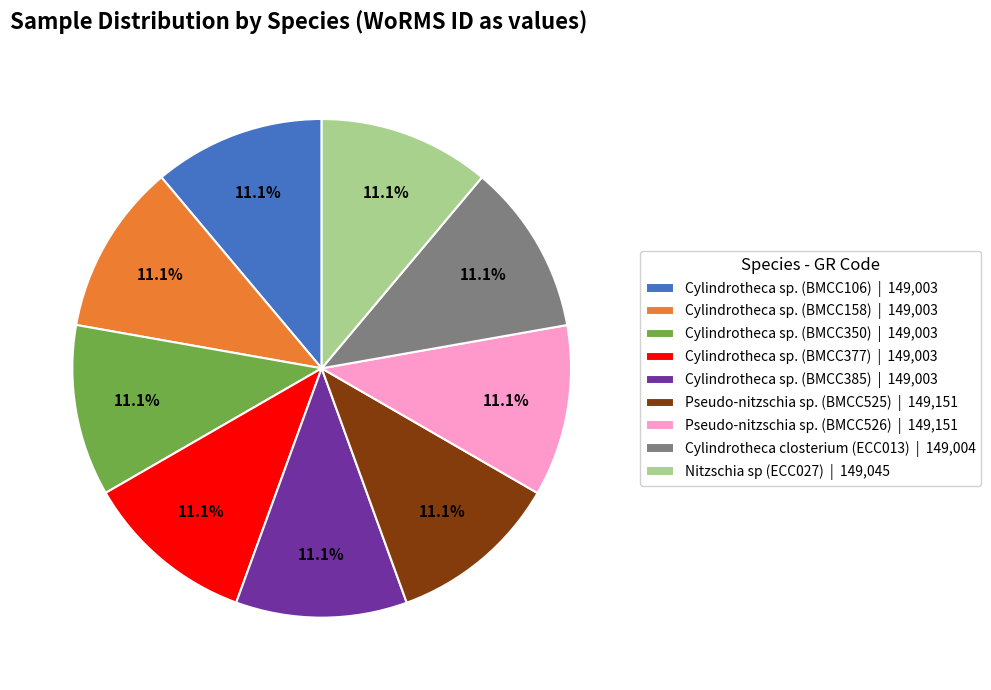

Is it true that Pseudo-nitzschia sp. (BMCC525) is 11% of the pie?

True